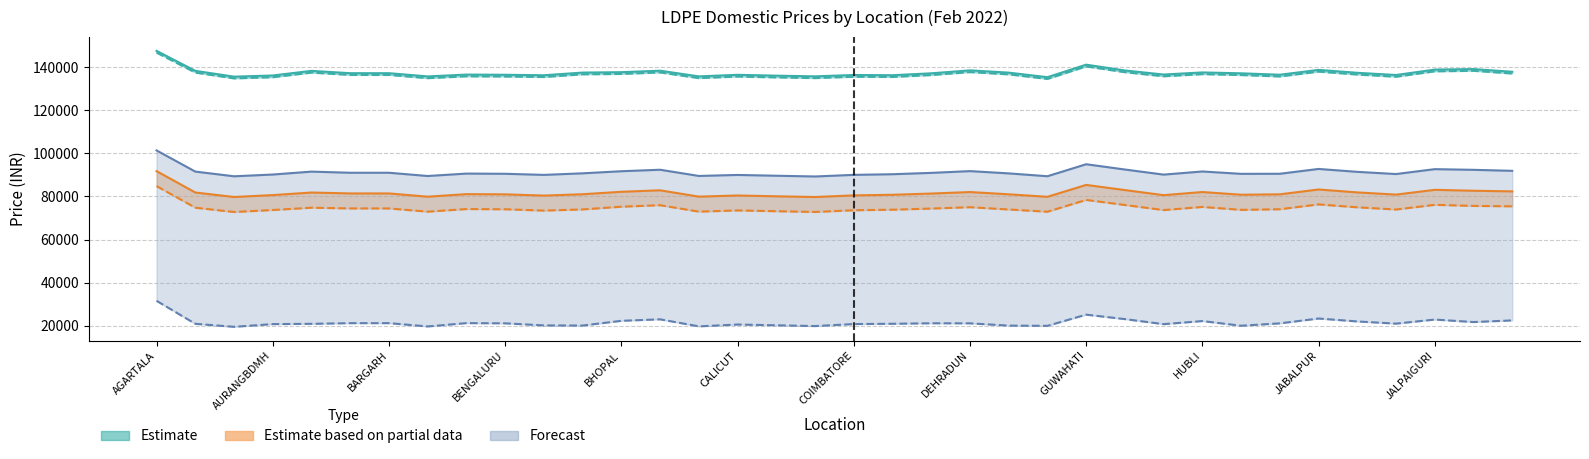

What is the label of the 24th point from the left?

GANDHIDHAM